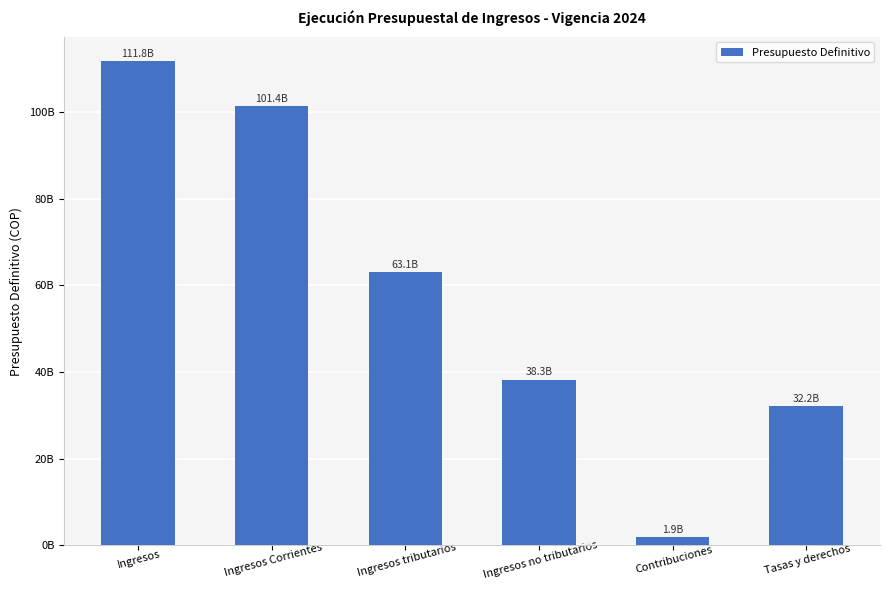

What is the sum of the values at Ingresos tributarios and Ingresos no tributarios?

101402425353